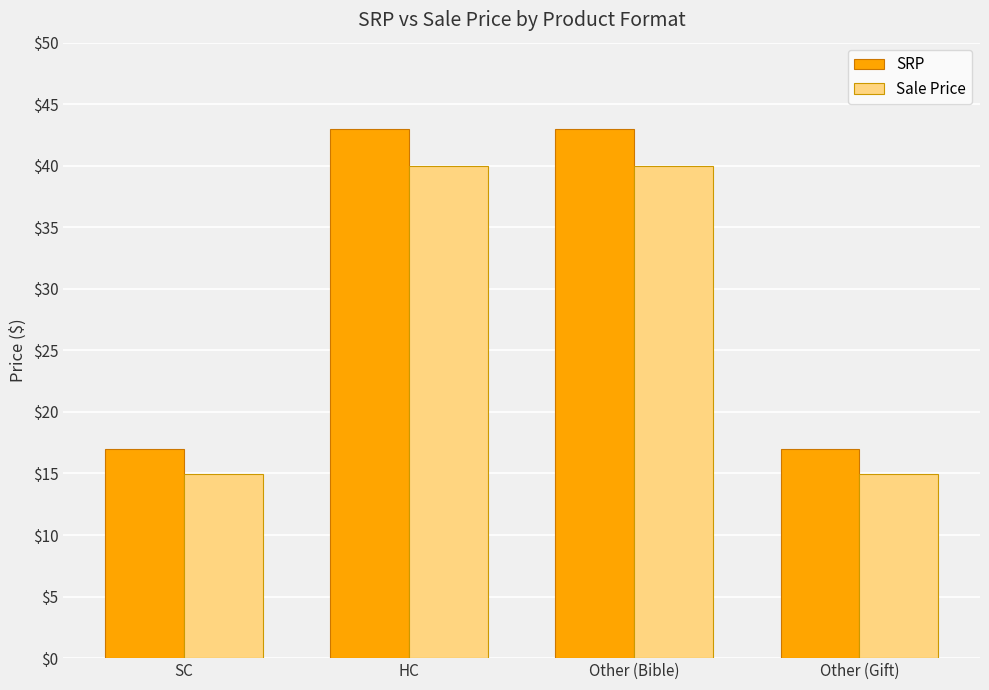

What is the approximate value of SRP at Other (Gift)?

17.0